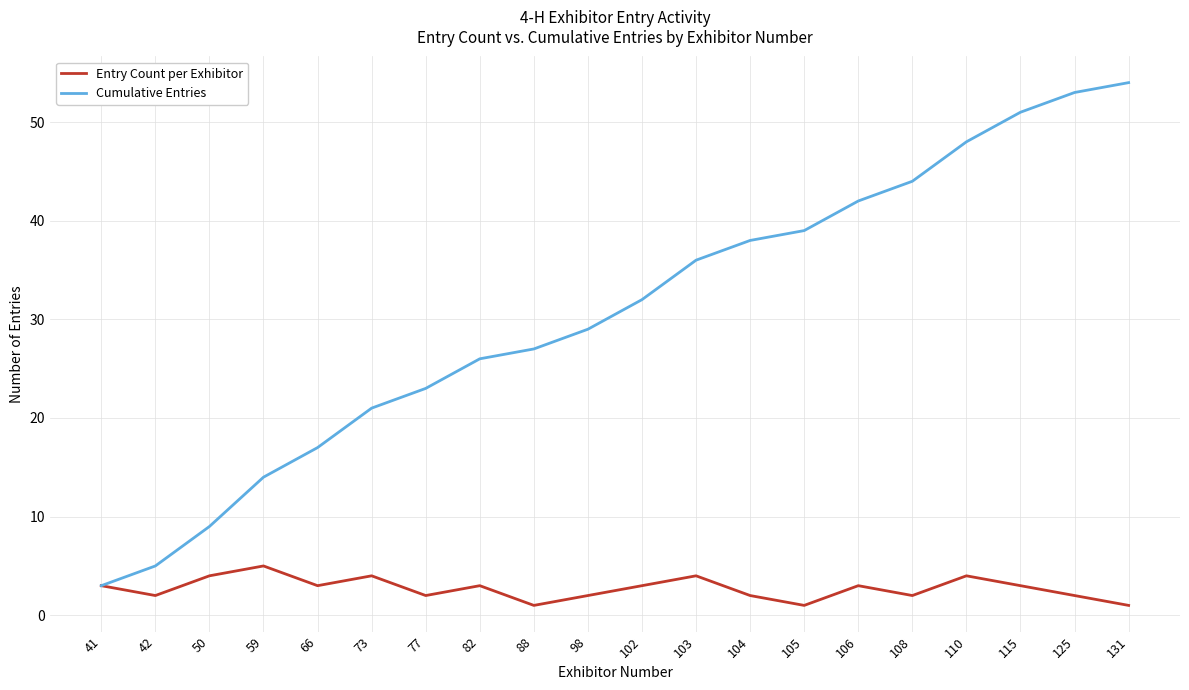

What are all the series names shown in the legend?

Entry Count per Exhibitor, Cumulative Entries